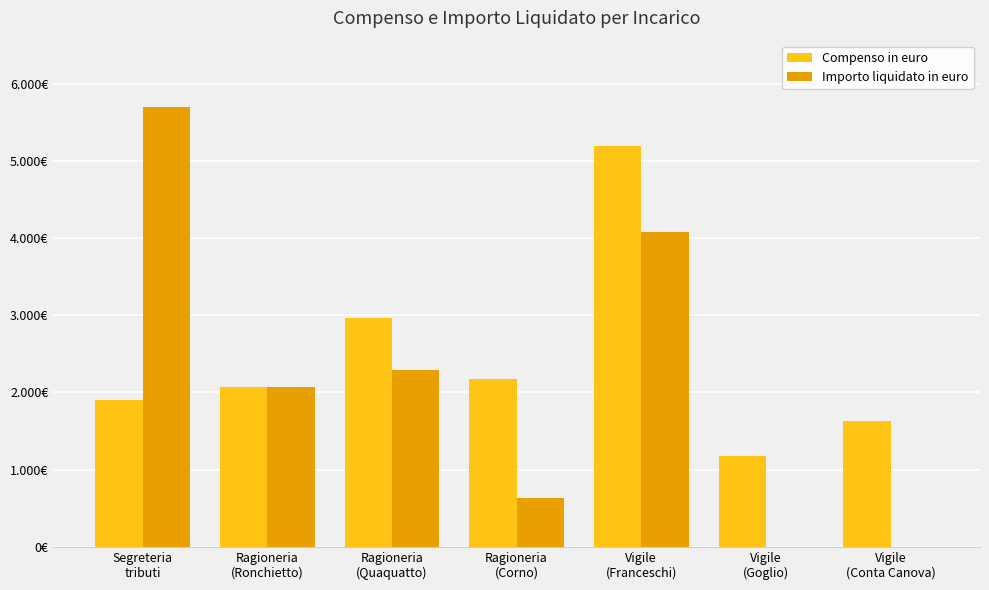

Which label corresponds to the smallest value in the chart?

Vigile
(Goglio)